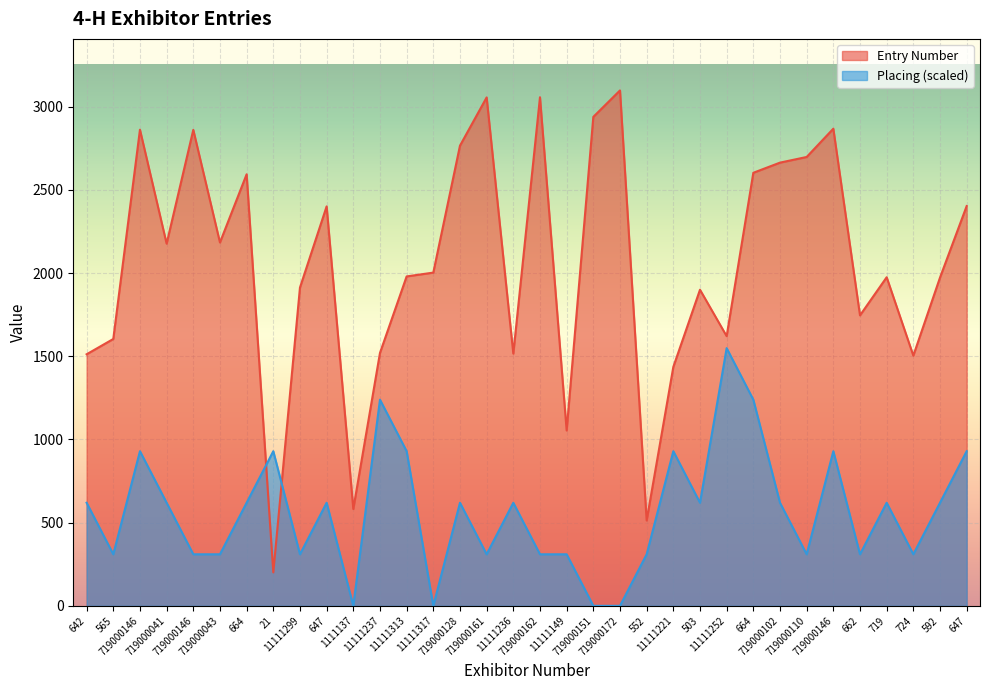

What is the average value of the Placing series?

564.9